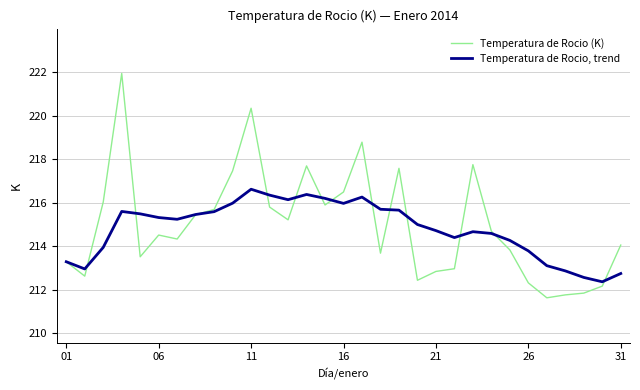

What is the smallest value displayed?

211.6